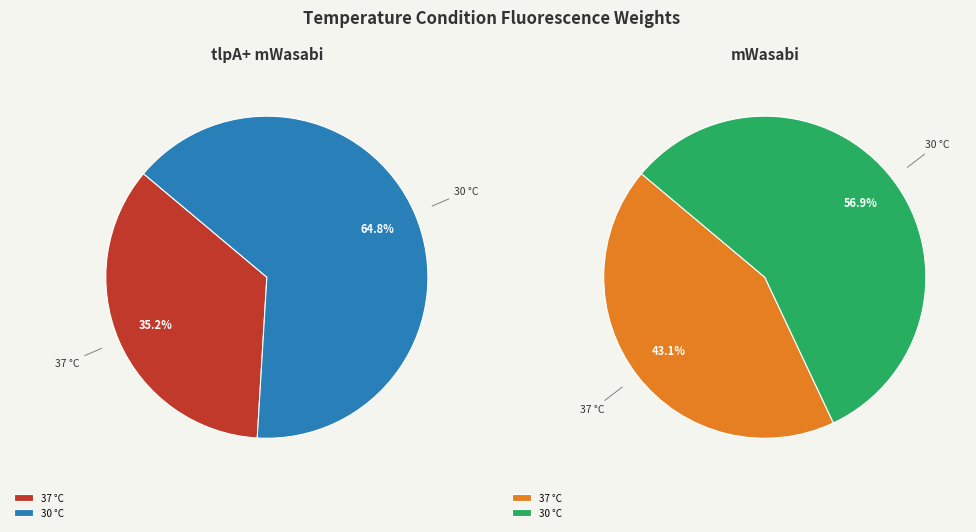

Which series changed the most between 37 °C and 30 °C?

tlpA+ mWasabi